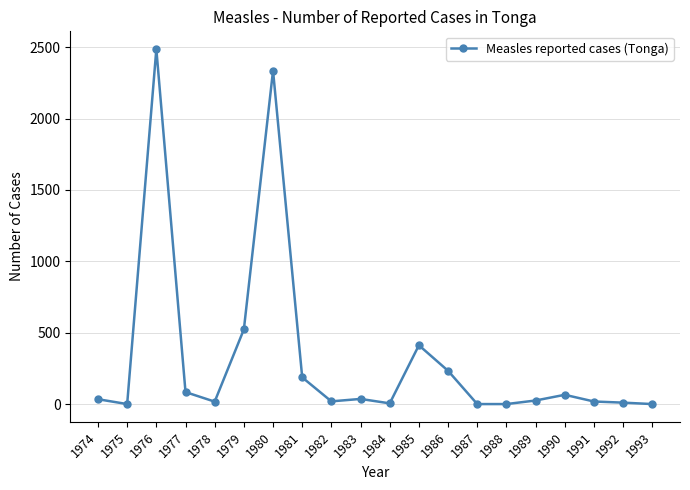

What is the change in value from 1975 to 1985?

+412